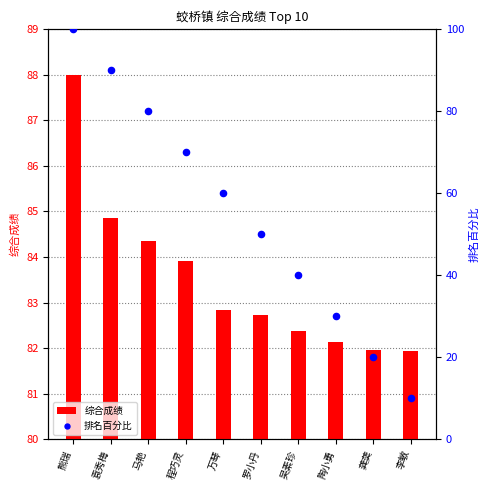

Which series has the largest Y range (max minus min)?

排名百分比